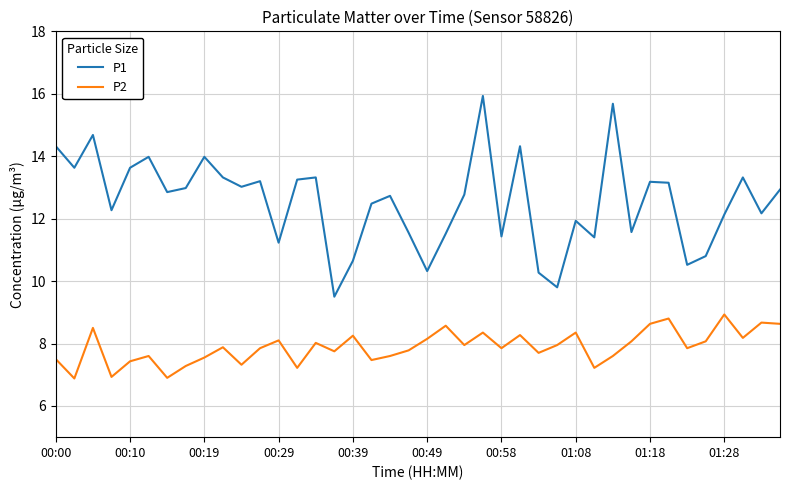

What is the difference between the maximum and minimum values in the P1 series?

6.4